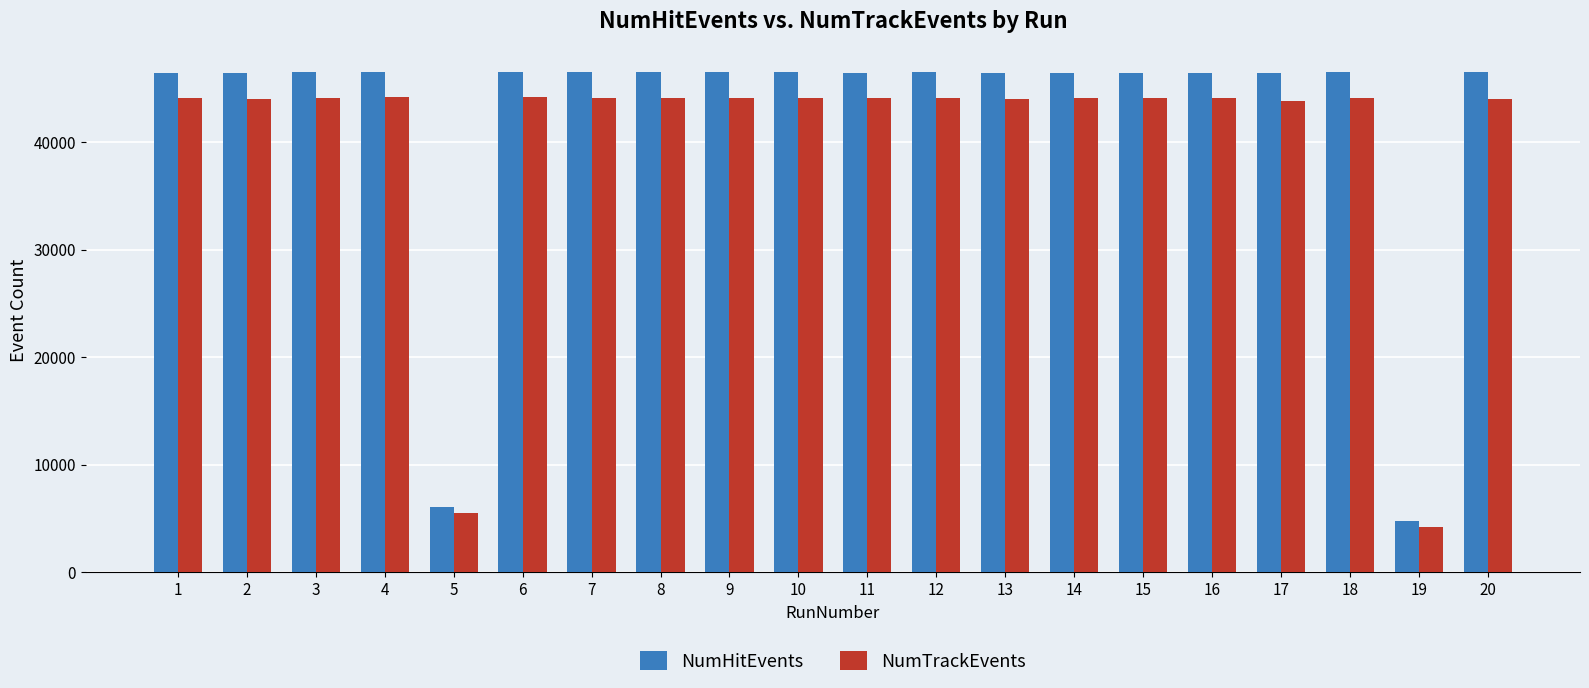

What is the spread (max minus min) of values at 5?

578